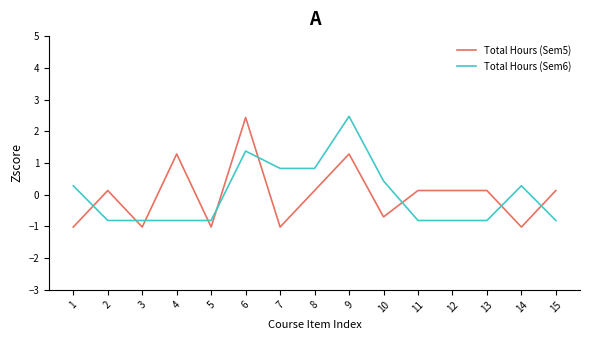

Reading left to right, extract all data points from this chart.

Total Hours (Sem5): -1.0	0.1	-1.0	1.3	-1.0	2.4	-1.0	0.1	1.3	-0.7	0.1	0.1	0.1	-1.0	0.1
Total Hours (Sem6): 0.3	-0.8	-0.8	-0.8	-0.8	1.4	0.8	0.8	2.5	0.4	-0.8	-0.8	-0.8	0.3	-0.8